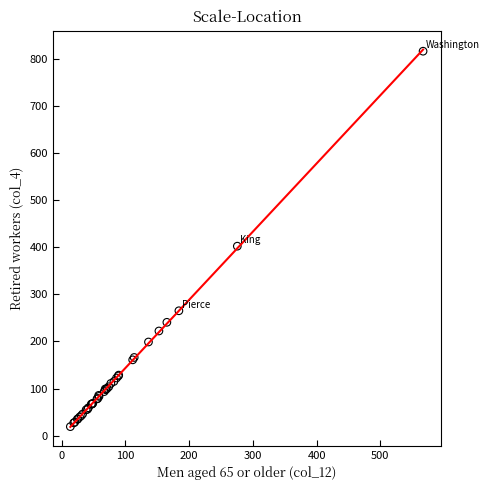

What Y value in the scatter plot is closest to 418?

402.6